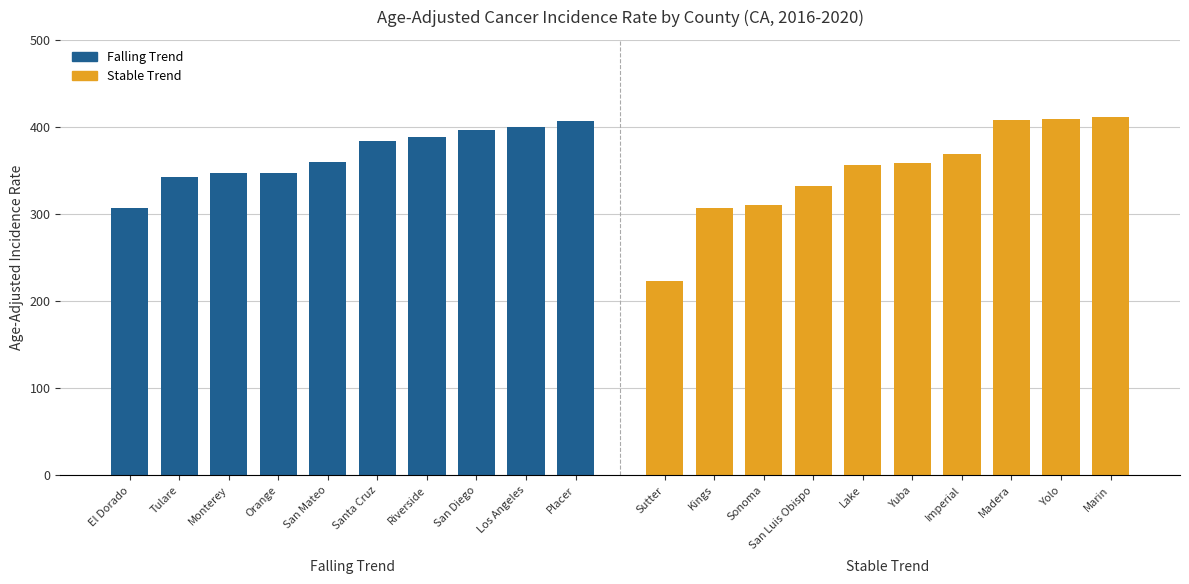

The Falling Trend series shows 388.1 at Riverside. True or false?

True